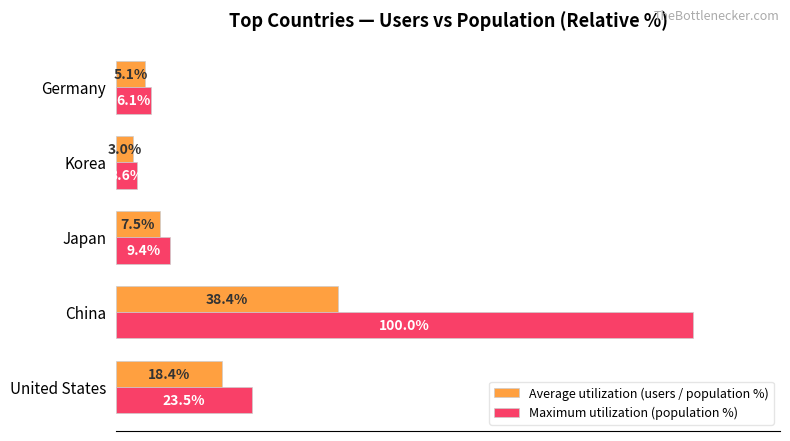

At which label does Maximum utilization (population %) reach its minimum?

Korea